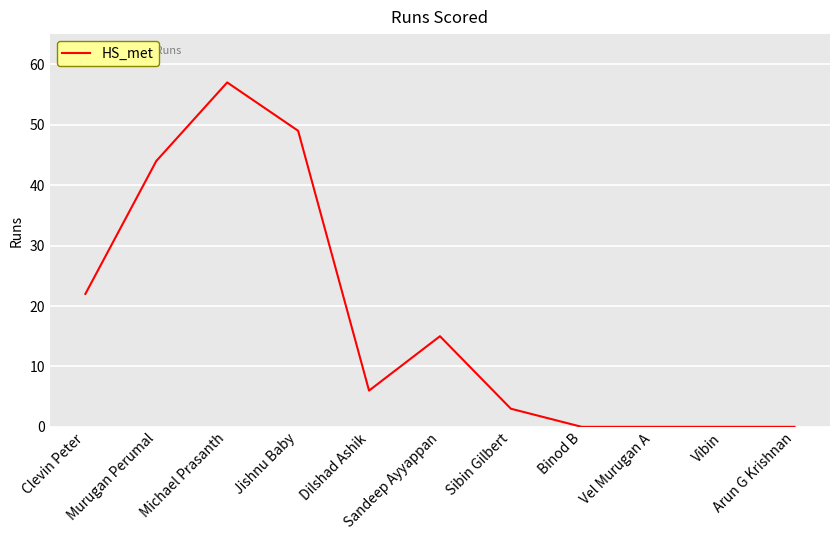

What is the difference between the maximum and minimum values?

57